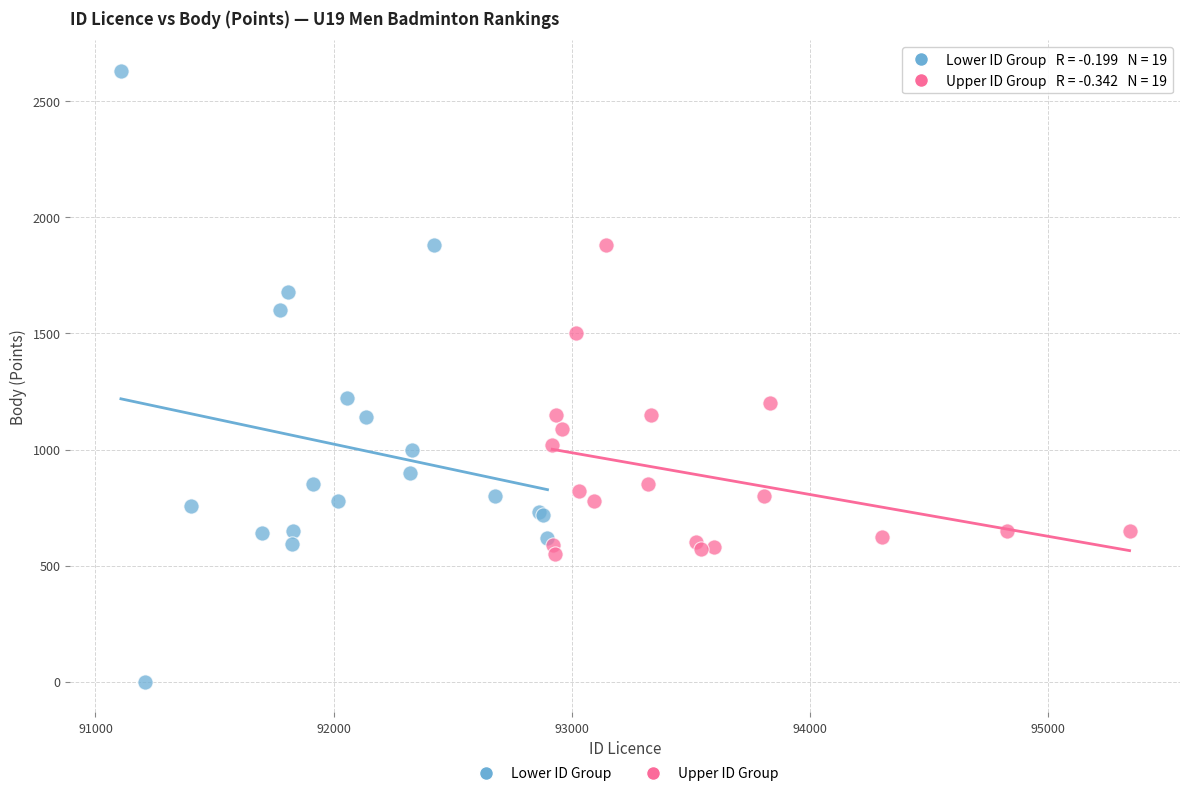

Which series reaches the minimum Y coordinate?

Lower ID Group